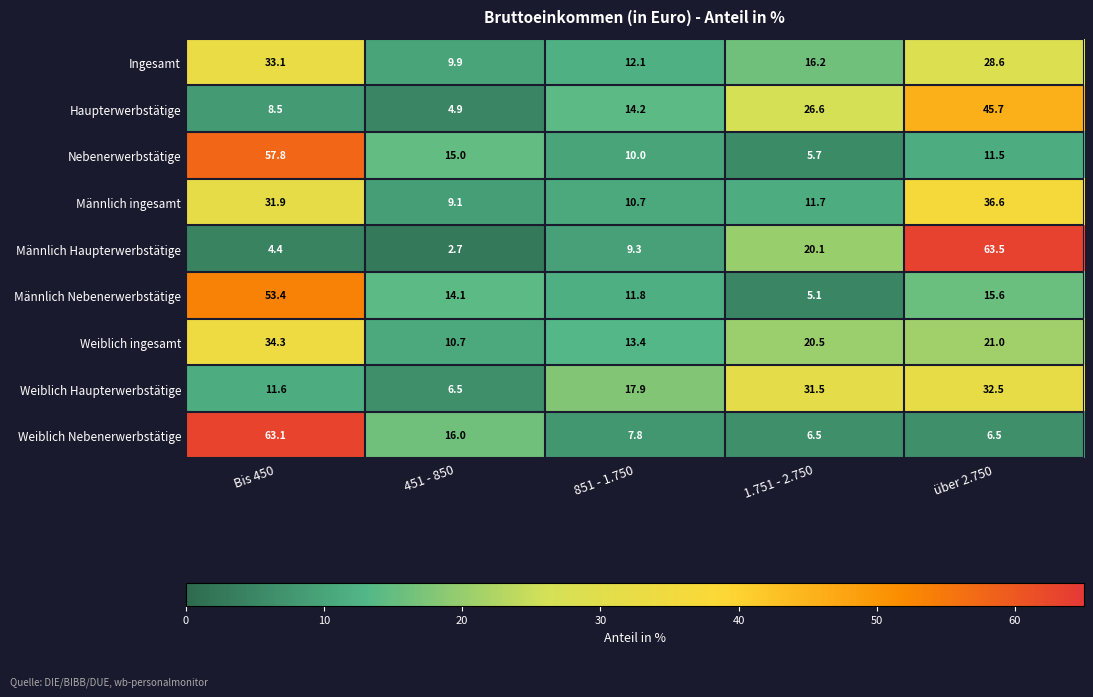

What is the total value across all series at Bis 450?

298.1